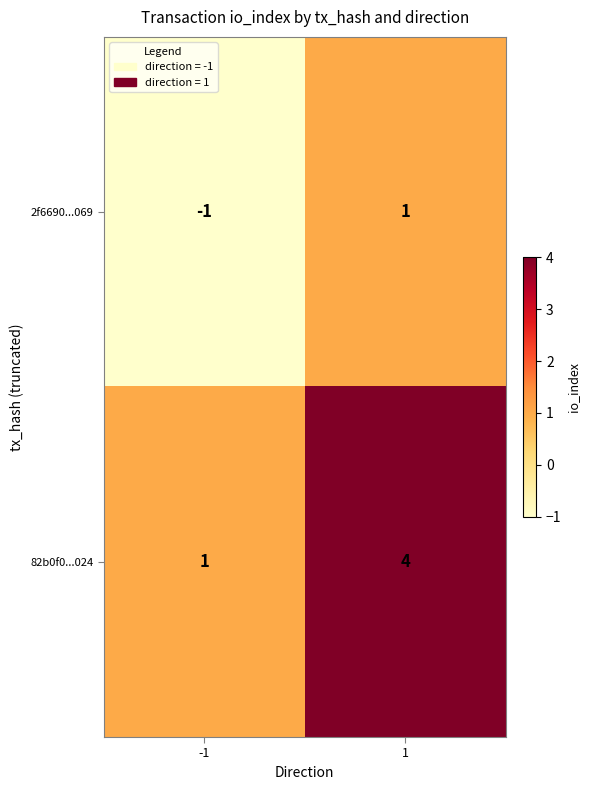

What is the total value across all series at 1?

5